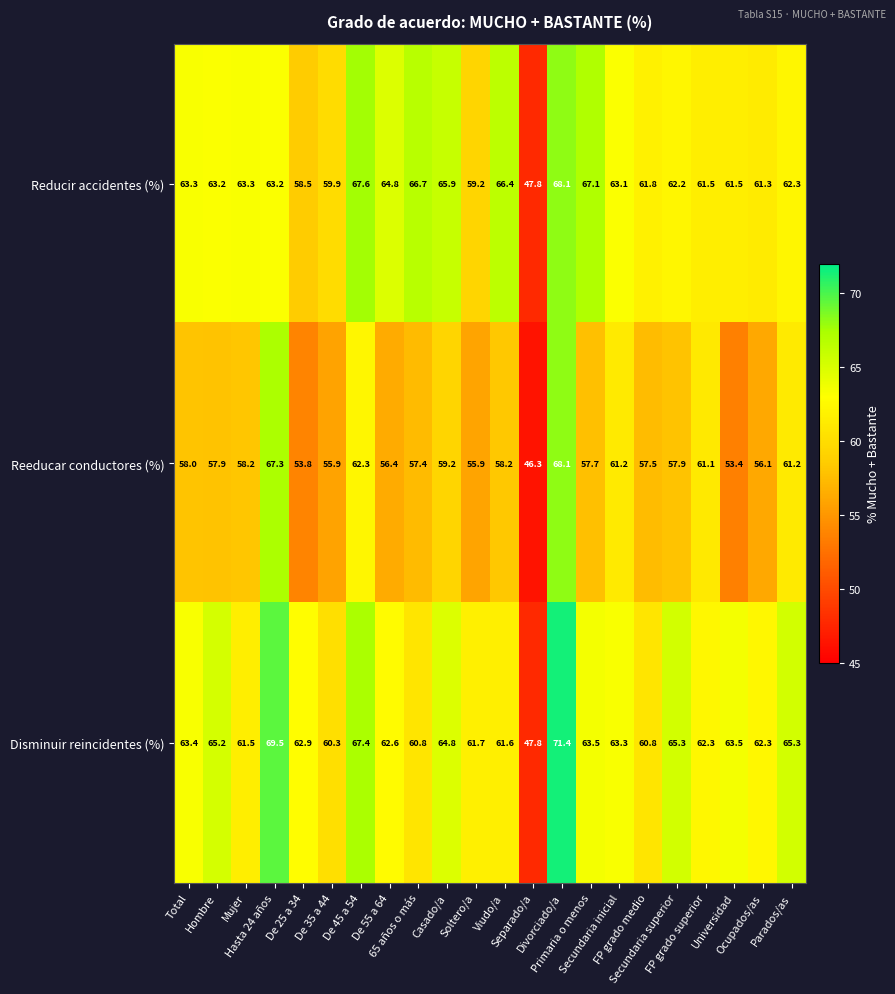

How many data points in Reeducar conductores (%) are above 57?

15